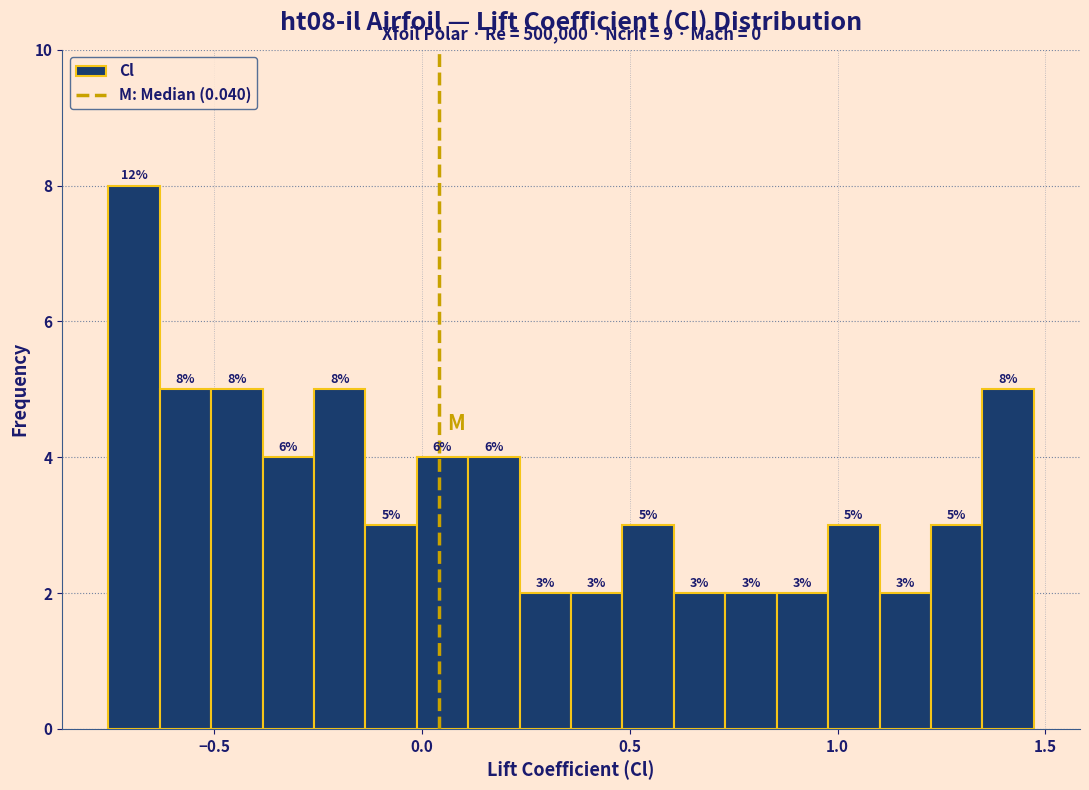

Read against the x-axis, roughly where is the centre of the tallest bar?

-0.70